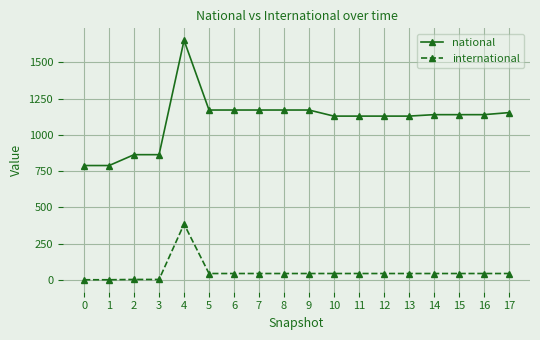

The value of national at 9 is 1982. True or false?

False